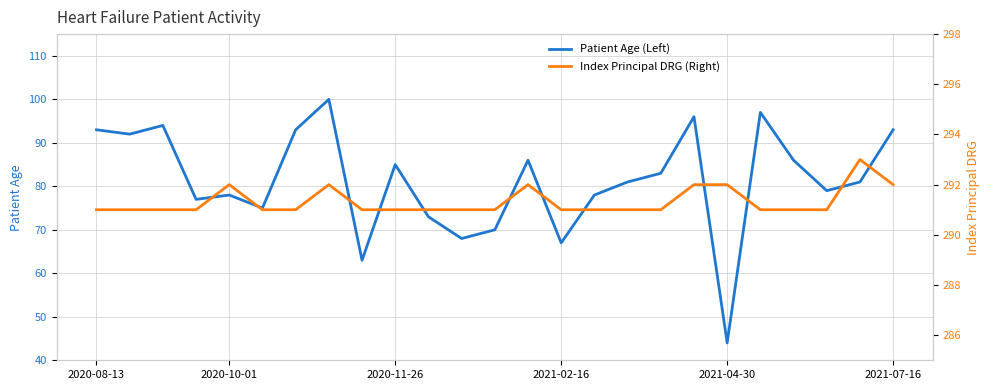

True or false: Patient Age (Left) and Index Principal DRG (Right) cross at least once.

False